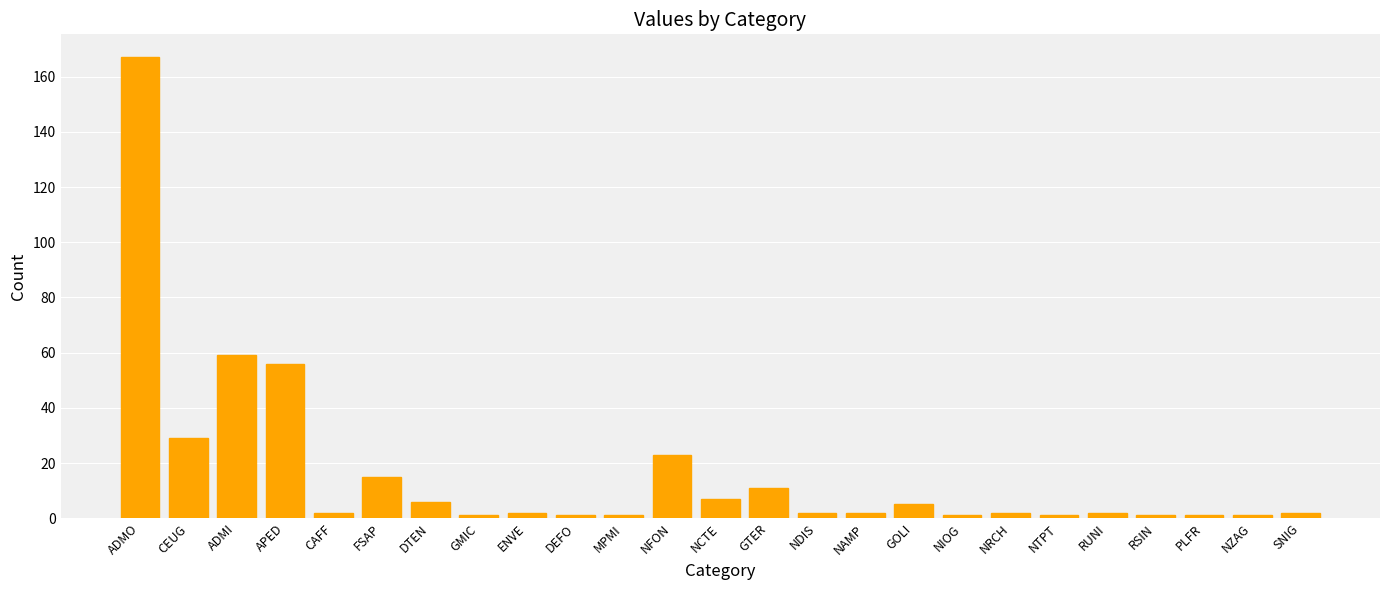

Are the bars horizontal?

No